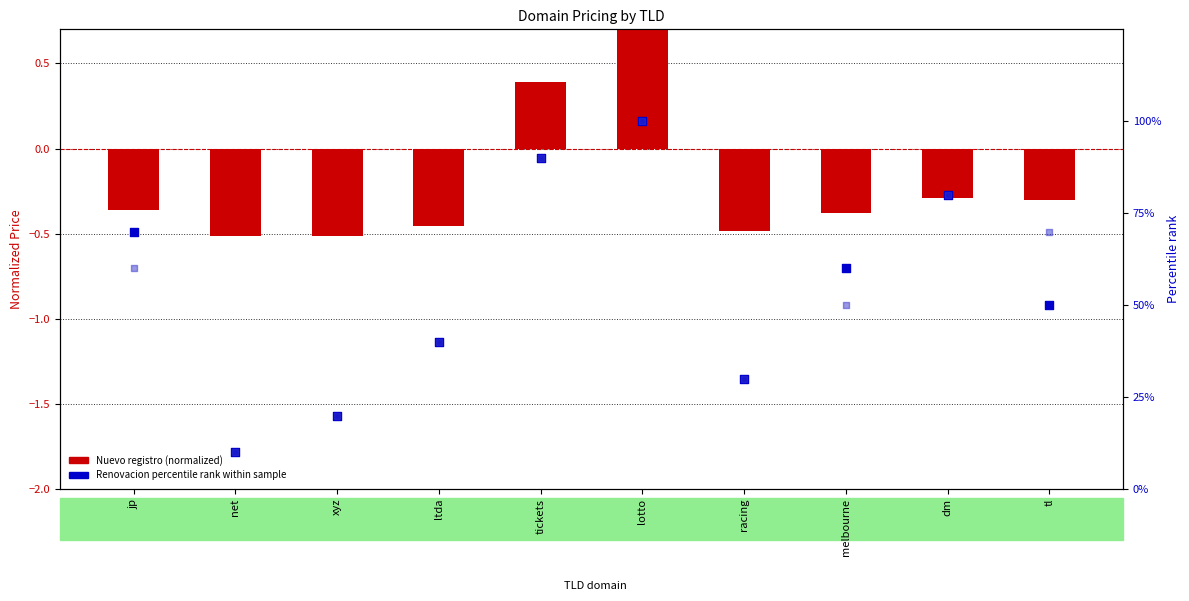

At which category is the sum across all series the highest?

lotto